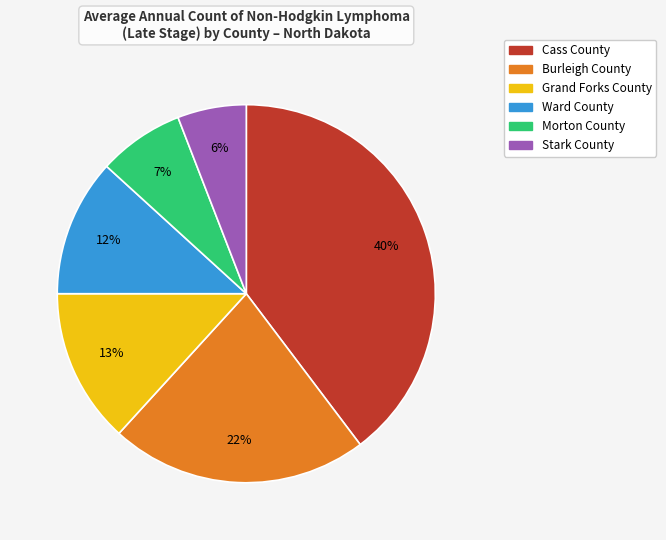

How many slices are in this pie chart?

6